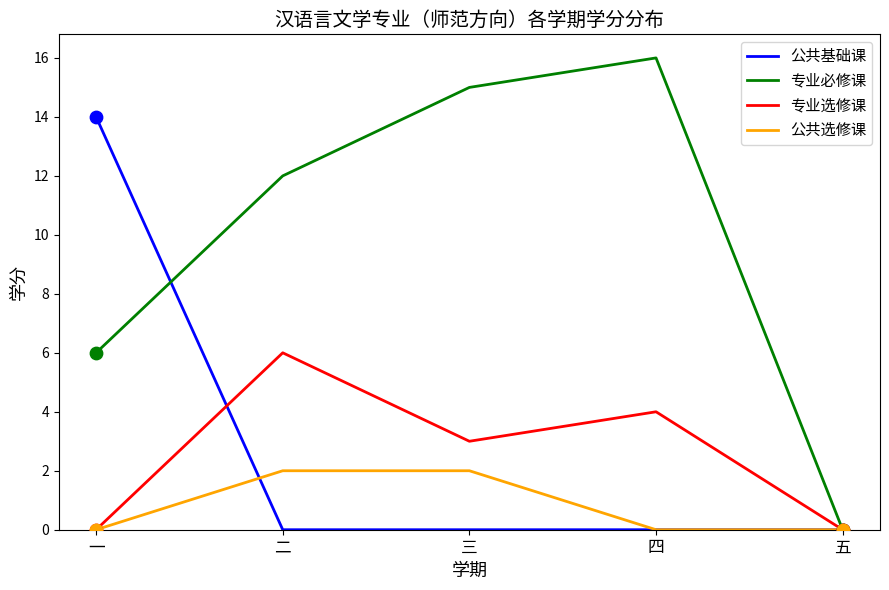

Which series has the largest range (max minus min)?

专业必修课